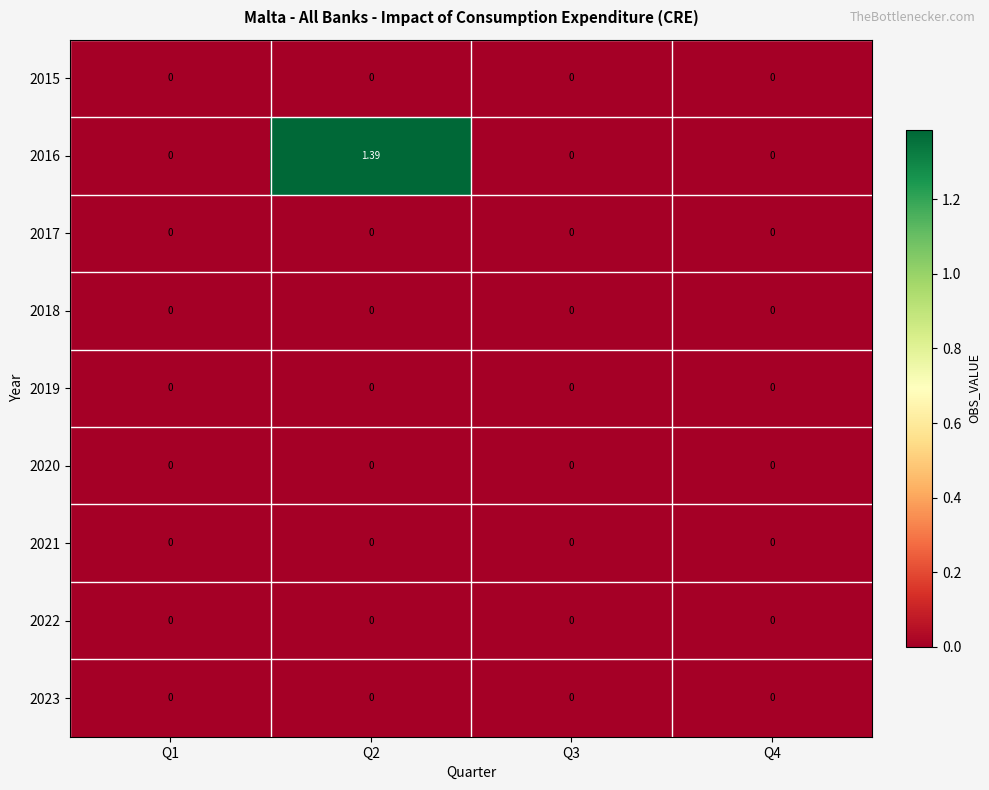

Reading left to right, transcribe all the data shown in this chart.

2015: Q1=0.0	Q2=0.0	Q3=0.0	Q4=0.0
2016: Q1=0.0	Q2=1.4	Q3=0.0	Q4=0.0
2017: Q1=0.0	Q2=0.0	Q3=0.0	Q4=0.0
2018: Q1=0.0	Q2=0.0	Q3=0.0	Q4=0.0
2019: Q1=0.0	Q2=0.0	Q3=0.0	Q4=0.0
2020: Q1=0.0	Q2=0.0	Q3=0.0	Q4=0.0
2021: Q1=0.0	Q2=0.0	Q3=0.0	Q4=0.0
2022: Q1=0.0	Q2=0.0	Q3=0.0	Q4=0.0
2023: Q1=0.0	Q2=0.0	Q3=0.0	Q4=0.0